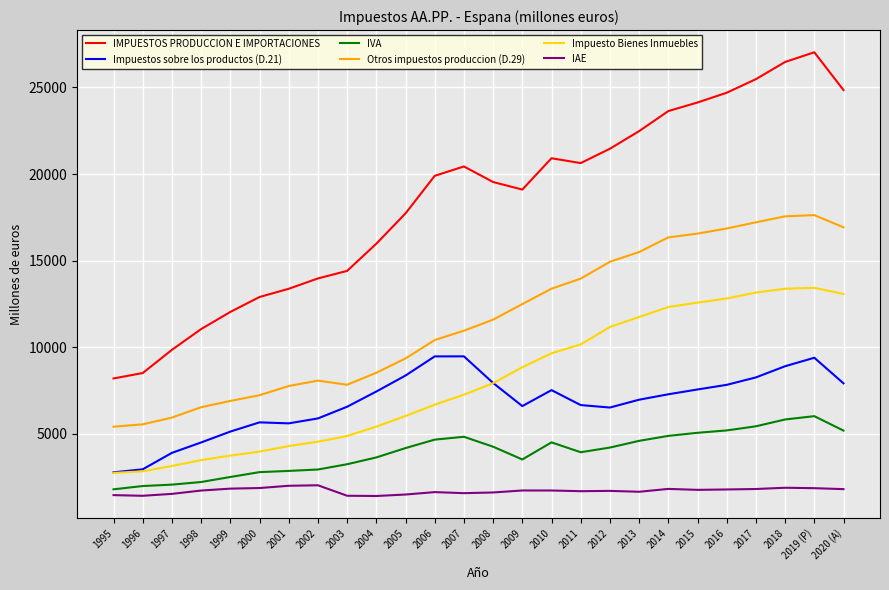

The Impuestos sobre los productos (D.21) series shows 3065 at 1999. True or false?

False